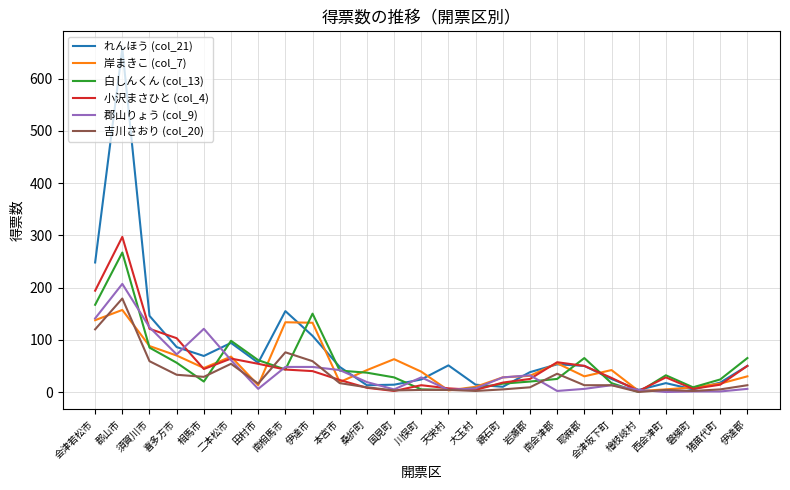

True or false: 吉川さおり (col_20) has a value of 35.0 at 南会津郡.

True